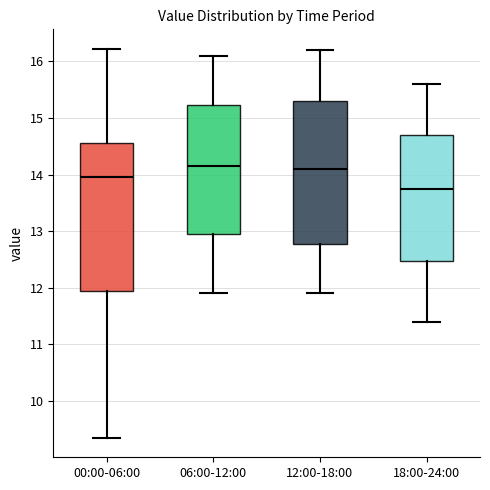

Reading left to right, read every box against the y-axis: the position of its median line, the range the box covers, and the ends of its whiskers. The values are not printed on the chart, so give them approximately, as read against the axis.

00:00-06:00: median 14.0, box 12.0 to 14.6, whiskers 9.4 to 16.2
06:00-12:00: median 14.2, box 13.0 to 15.2, whiskers 11.9 to 16.1
12:00-18:00: median 14.1, box 12.8 to 15.3, whiskers 11.9 to 16.2
18:00-24:00: median 13.8, box 12.5 to 14.7, whiskers 11.4 to 15.6